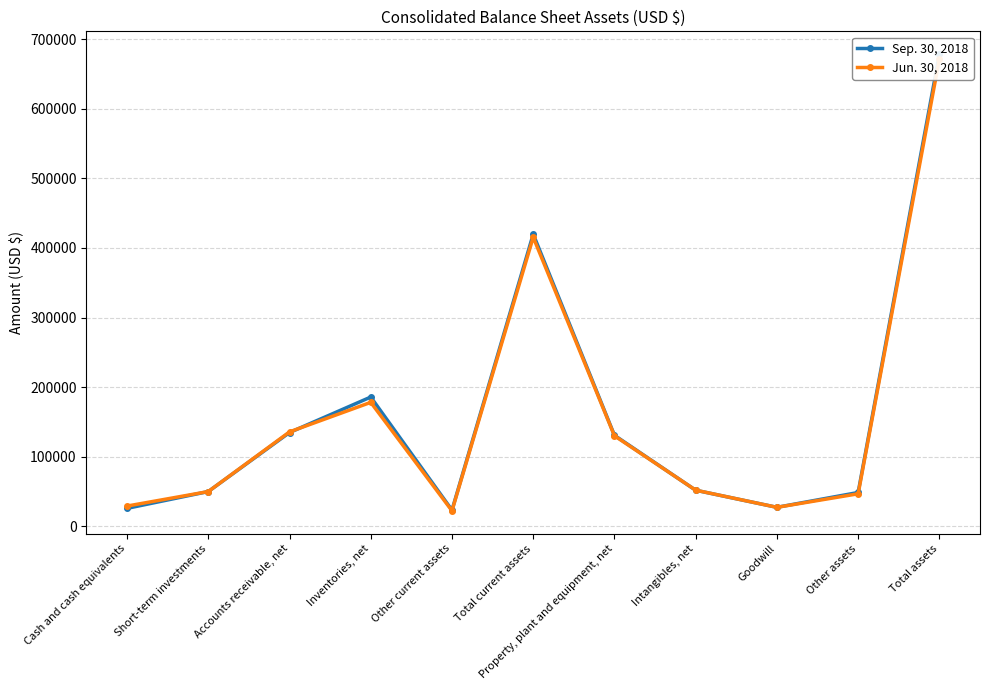

Is this an area chart (filled region under the line)?

No